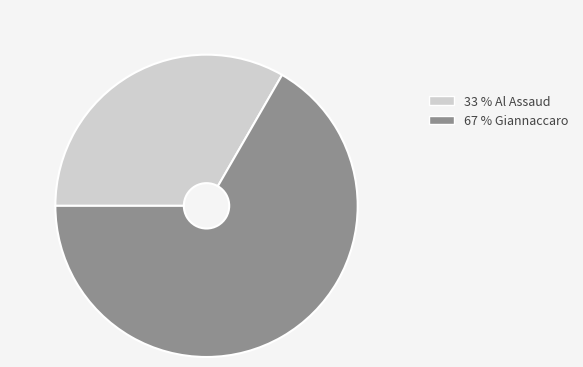

Do 67 % Giannaccaro and 33 % Al Assaud together represent more than half of the pie?

Yes